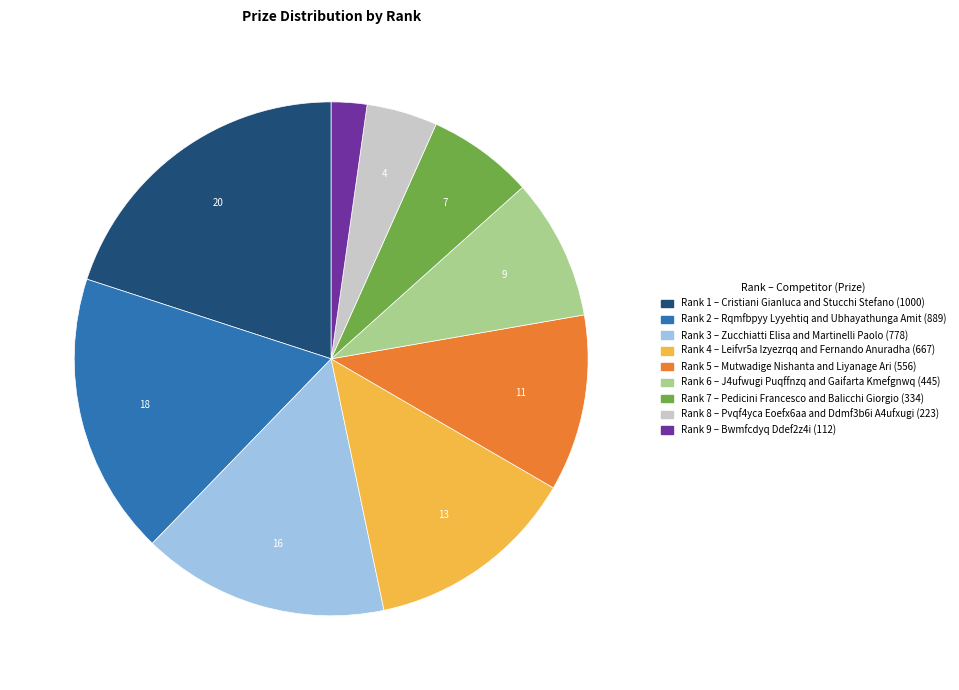

Does any single category account for the majority?

No